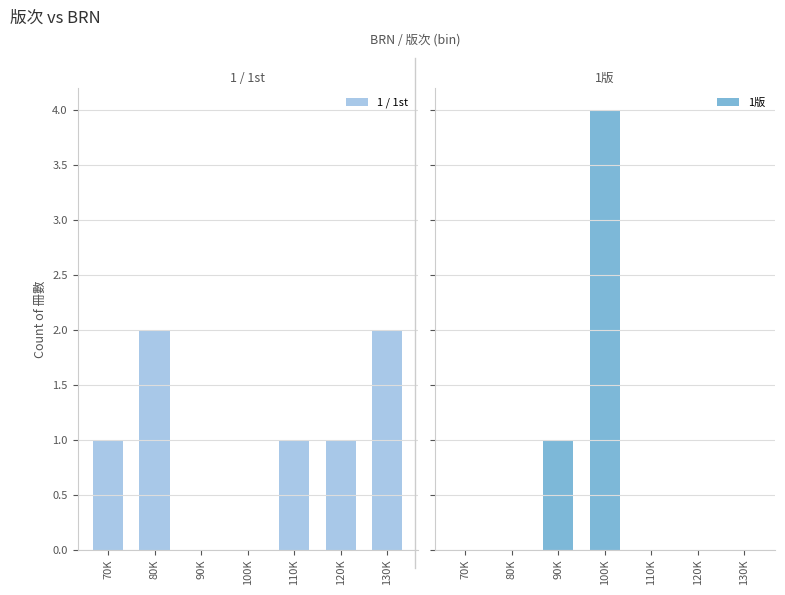

Is the value of 1 / 1st at 130K greater than the value of 1版 at 70K?

Yes